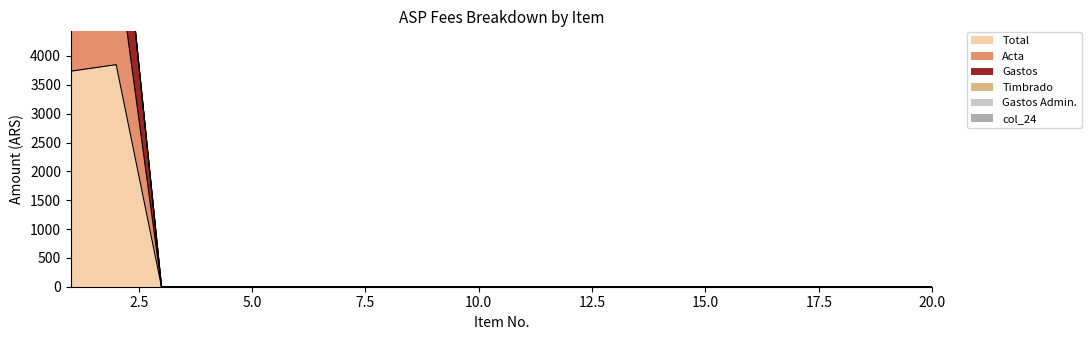

What are all the series names shown in the legend?

Total, Acta, Timbrado, Gastos Admin., Gastos, col_24